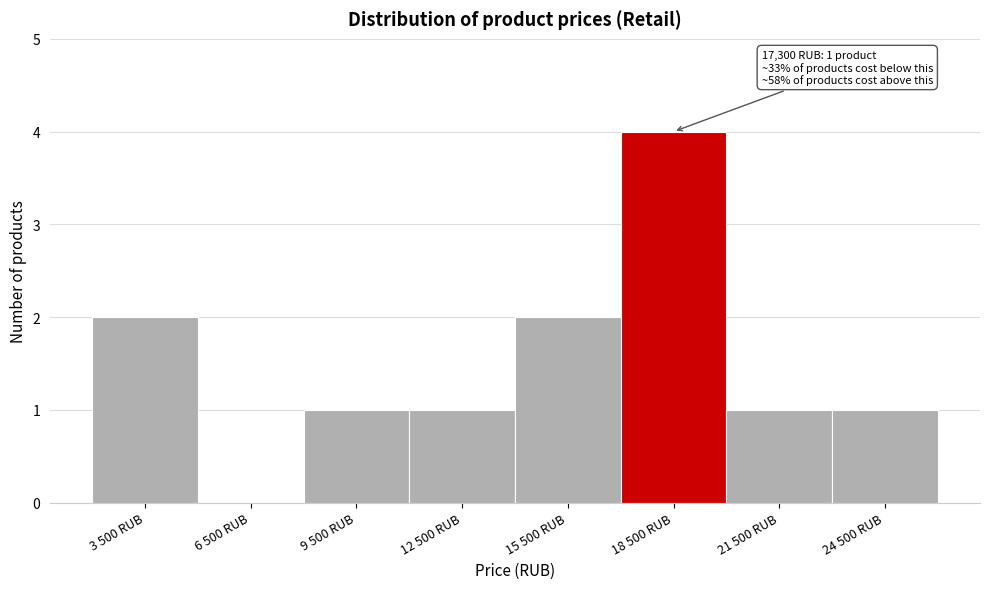

Reading left to right, list all the values displayed in this chart.

3 500 RUB=2	6 500 RUB=0	9 500 RUB=1	12 500 RUB=1	15 500 RUB=2	18 500 RUB=4	21 500 RUB=1	24 500 RUB=1